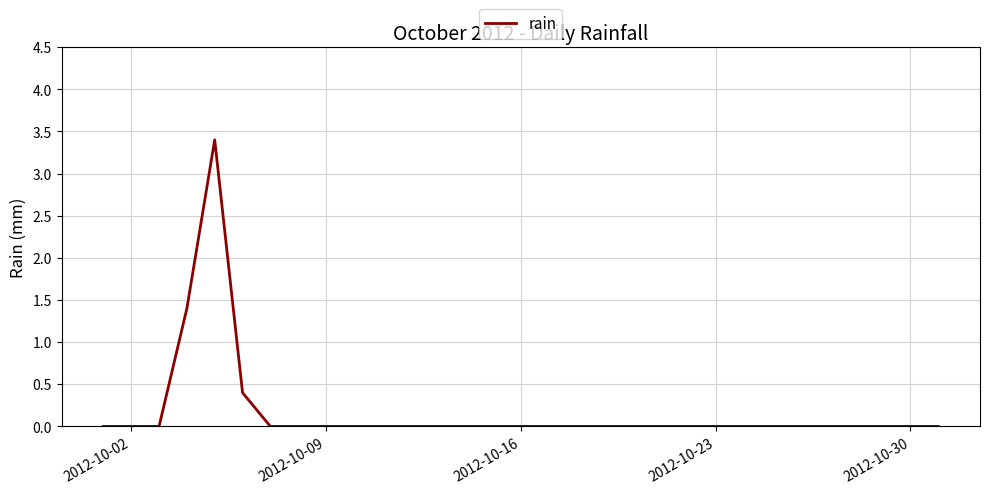

What is the difference between the maximum and minimum values?

3.4